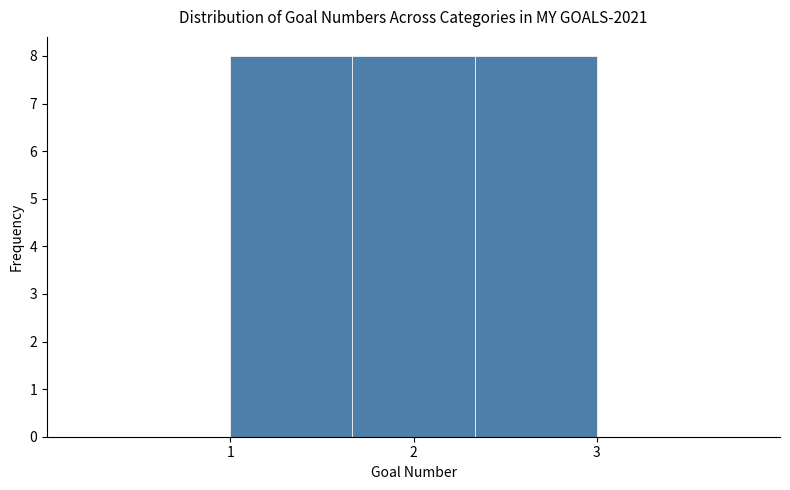

What is the height of the bar covering 2.3 to 3.0 on the x-axis? Neither the bar edges nor the heights are printed on the chart, so give them approximately, as read against the axes.

8